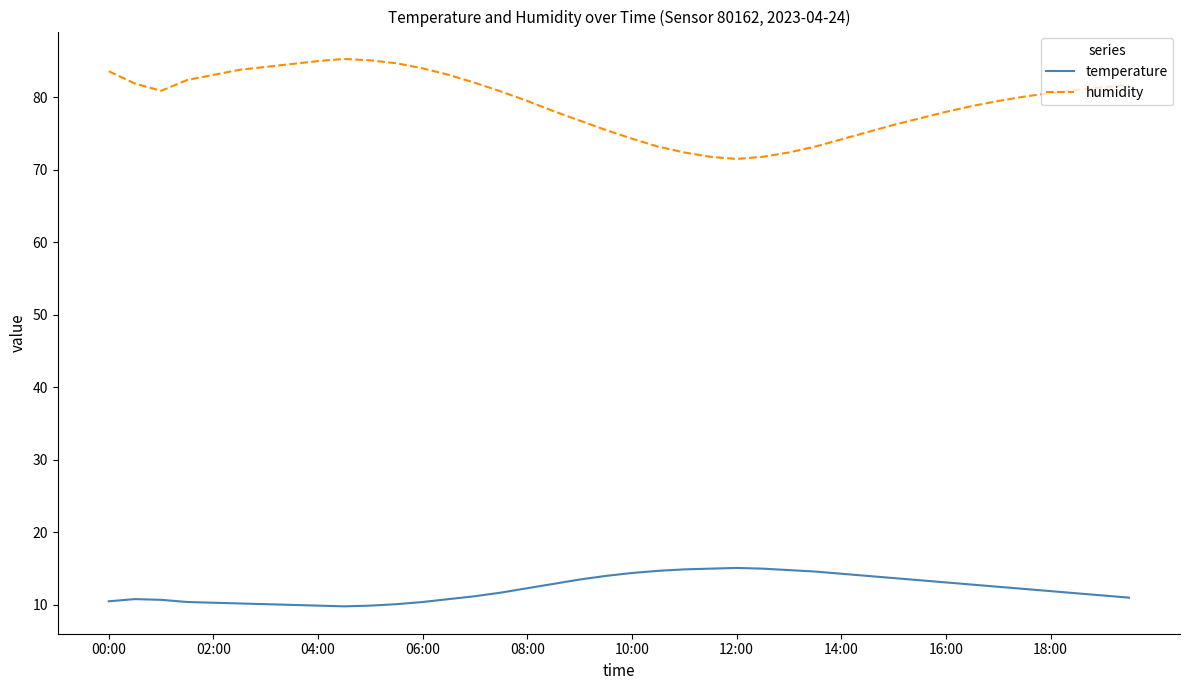

What is the difference between the maximum and minimum values in the temperature series?

5.3